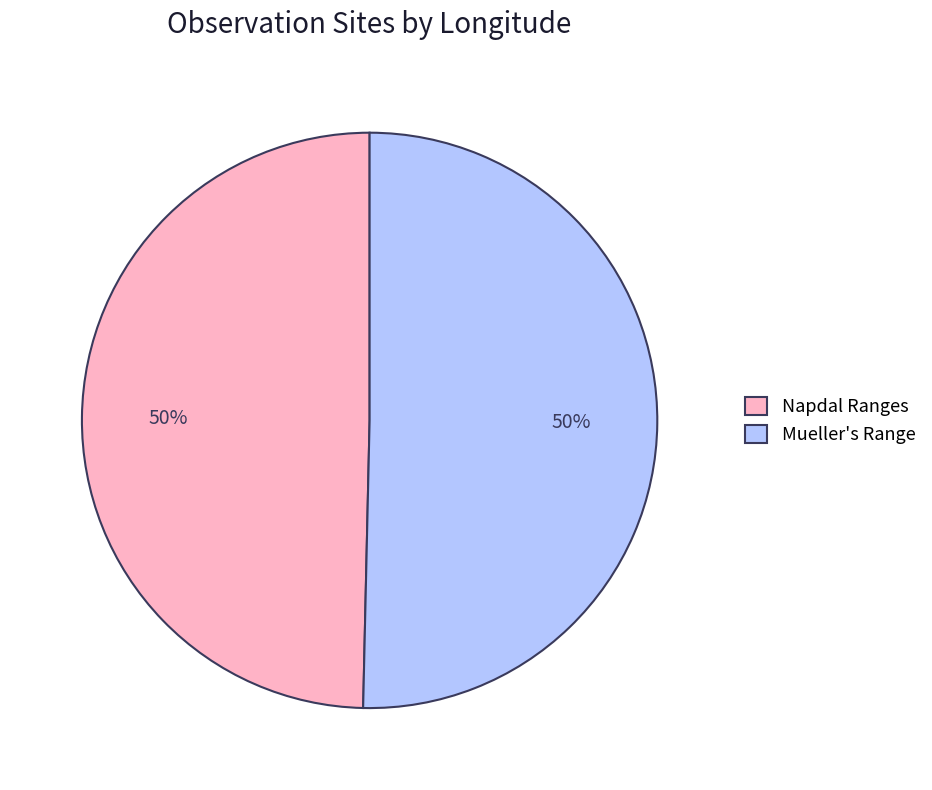

How many segments does this pie chart have?

2